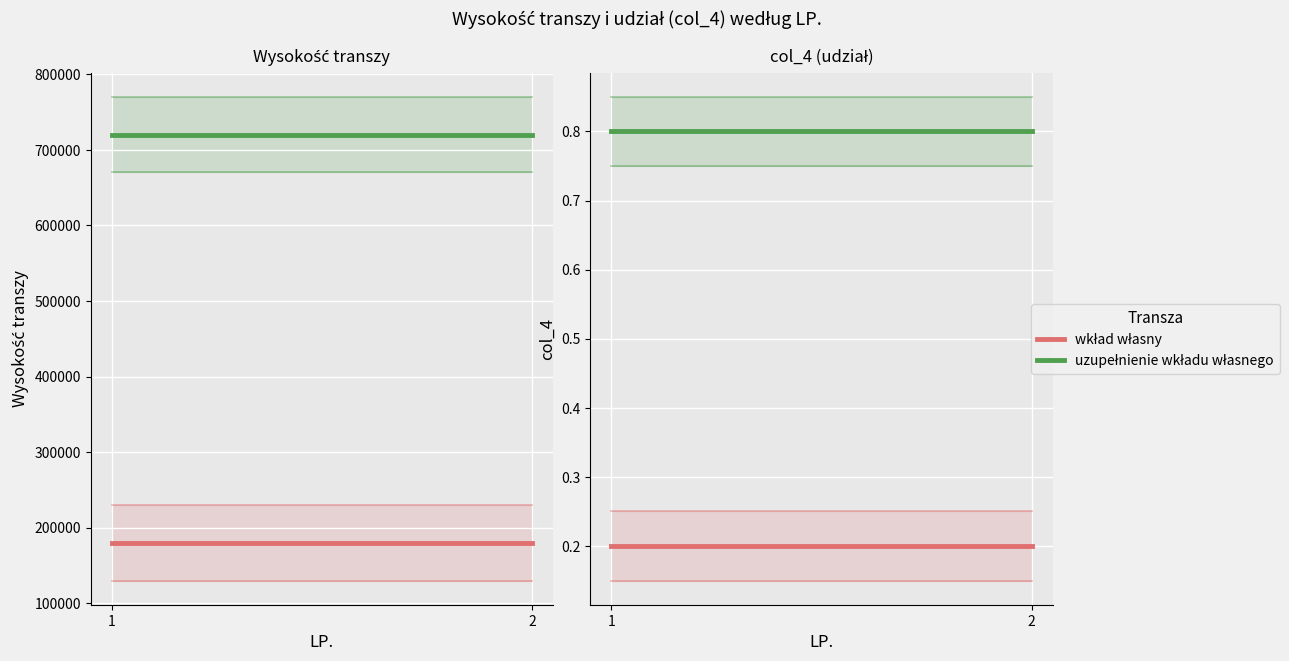

What is the sum of the wkład własny values at 1 and 2?

0.4